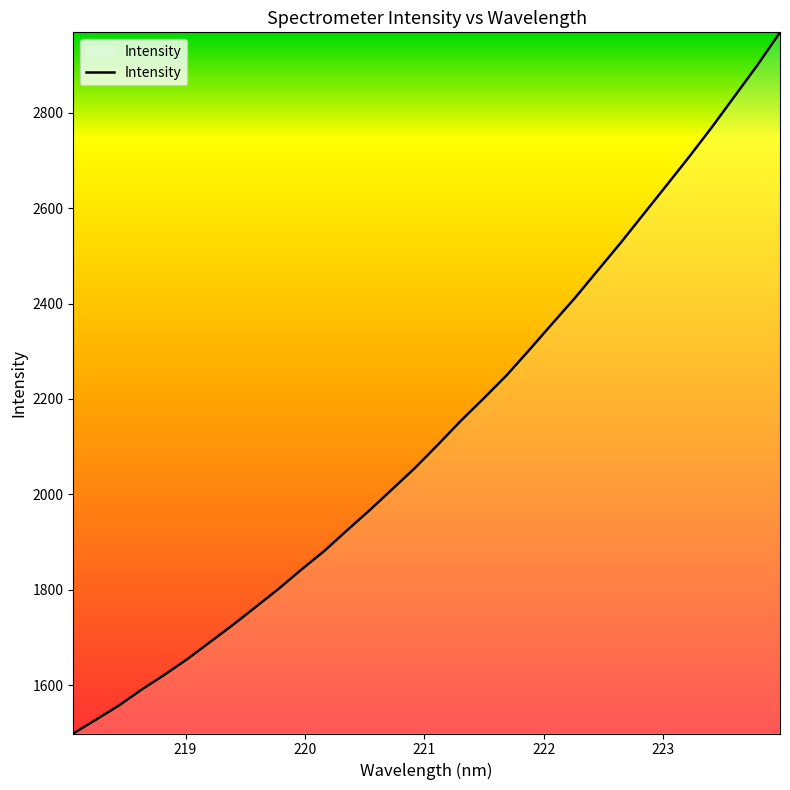

What is the maximum value shown in the chart?

2969.1